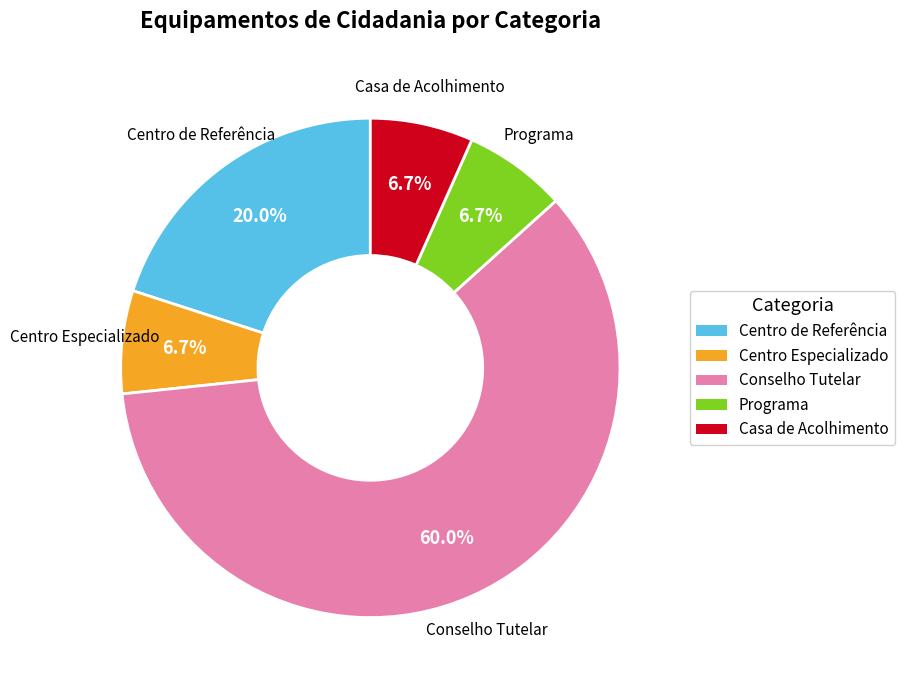

Which category accounts for the majority?

Conselho Tutelar